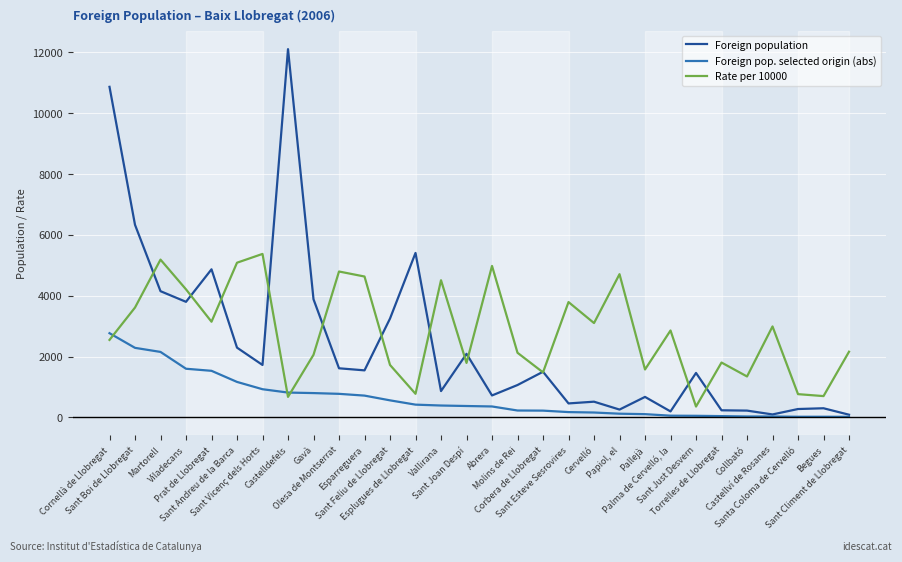

What is the difference between the second highest and minimum values in the Rate per 10000 series?

4831